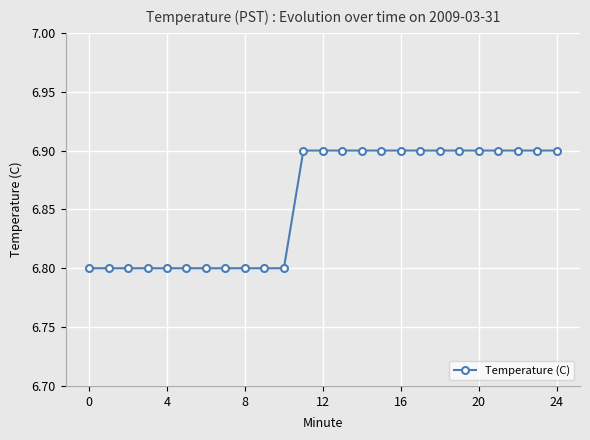

What is the average value?

6.9